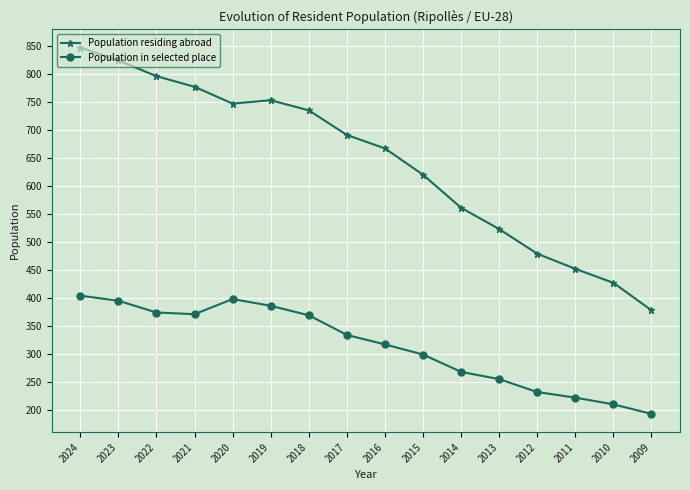

What is the value of the Population in selected place point at the 2nd from the left?

395